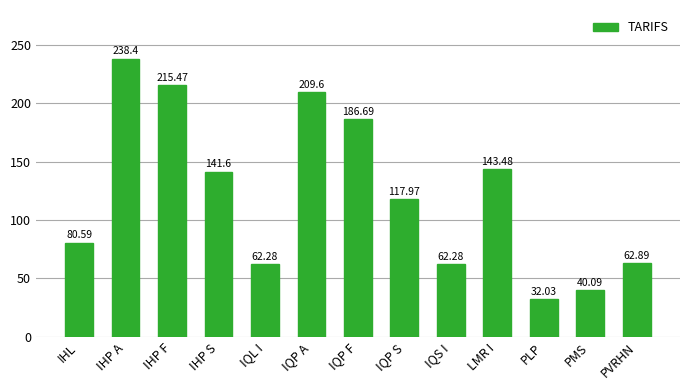

What position from the right is PLP?

3